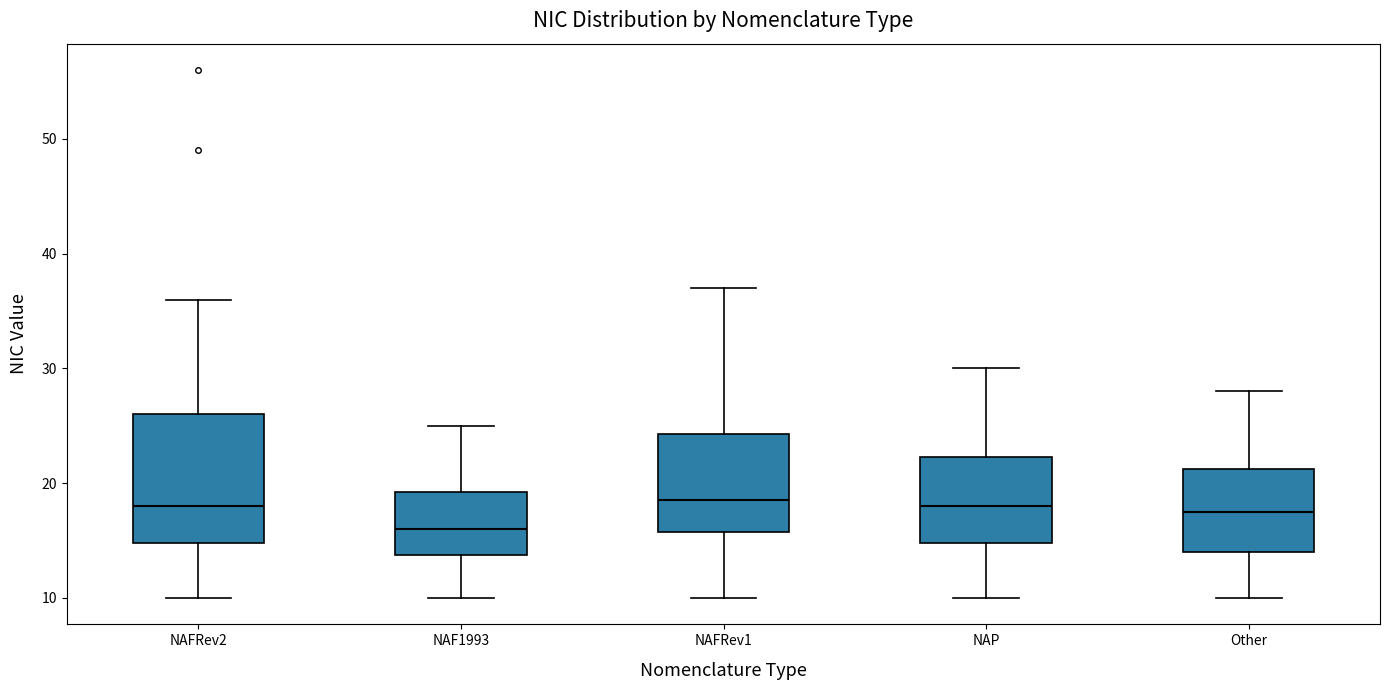

Comparing the boxes themselves (not the whiskers), which one is the tallest?

NAFRev2